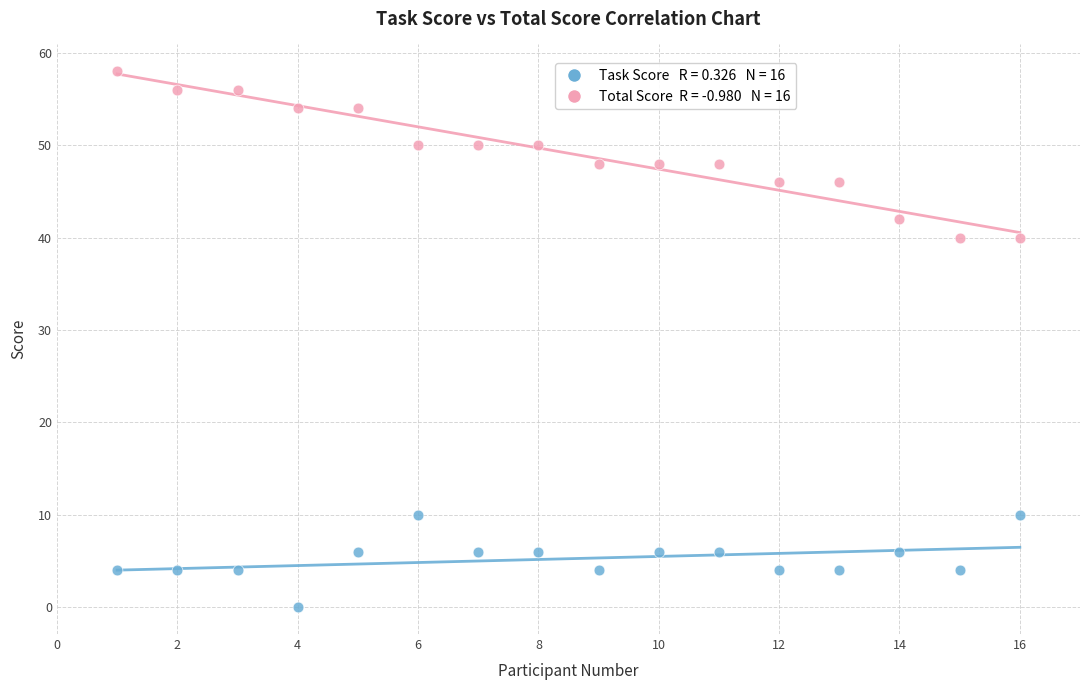

Across all data points, what is the range of Y values (max minus min)?

58